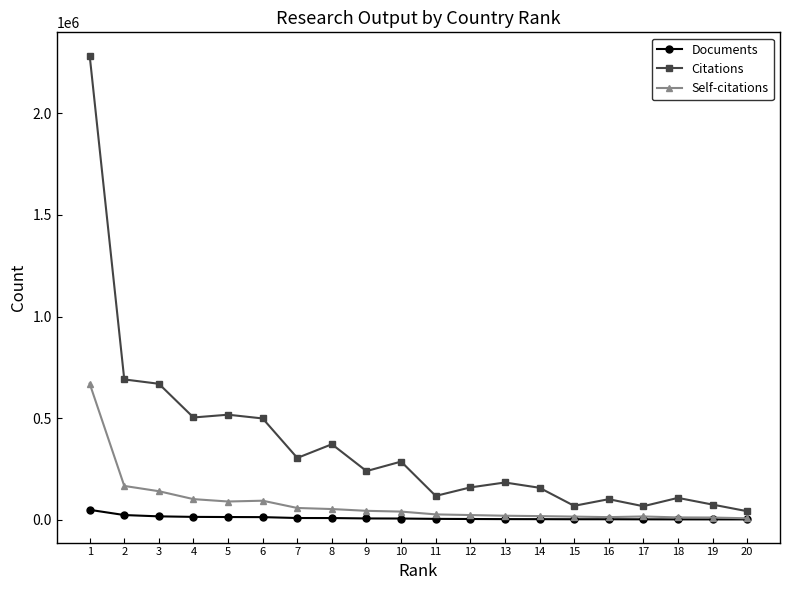

The value of Citations at 2 is 690730. True or false?

True